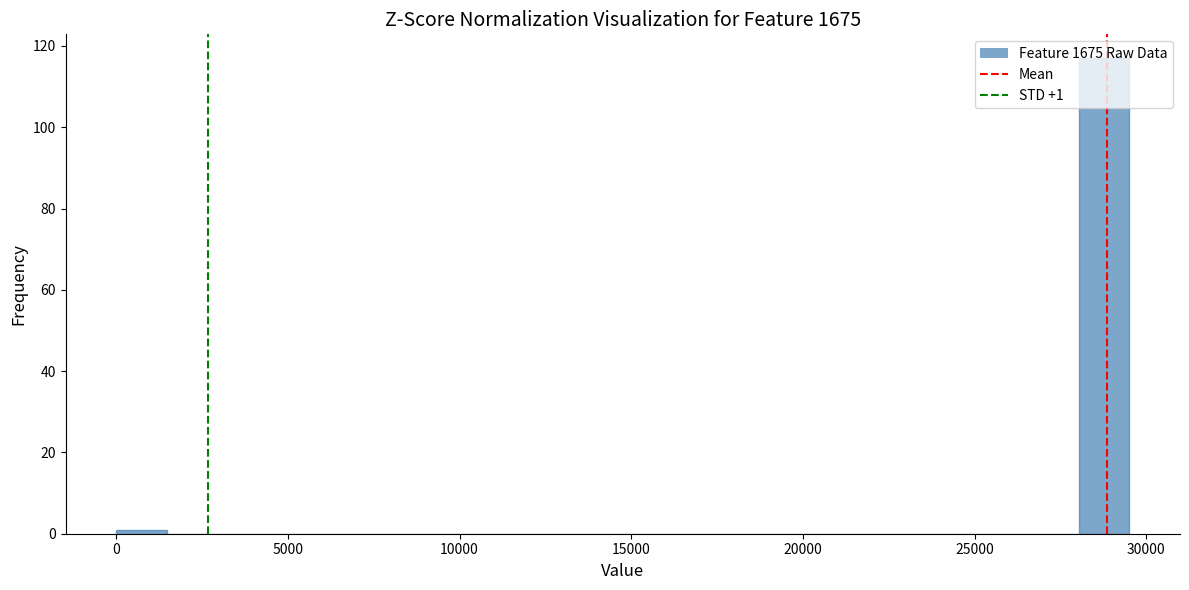

Around what value on the x-axis is the tallest bar? Give the approximate position of its centre, as read against the axis.

29000